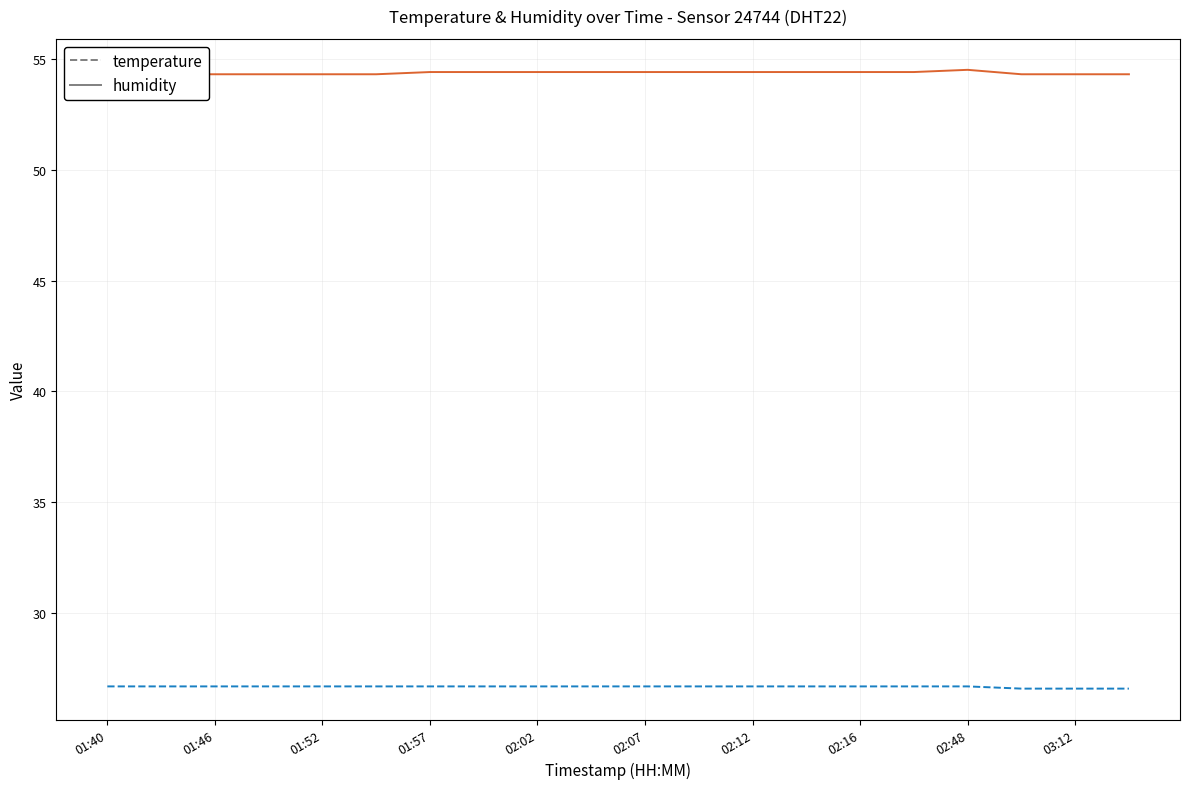

Which series has the widest spread of values?

humidity